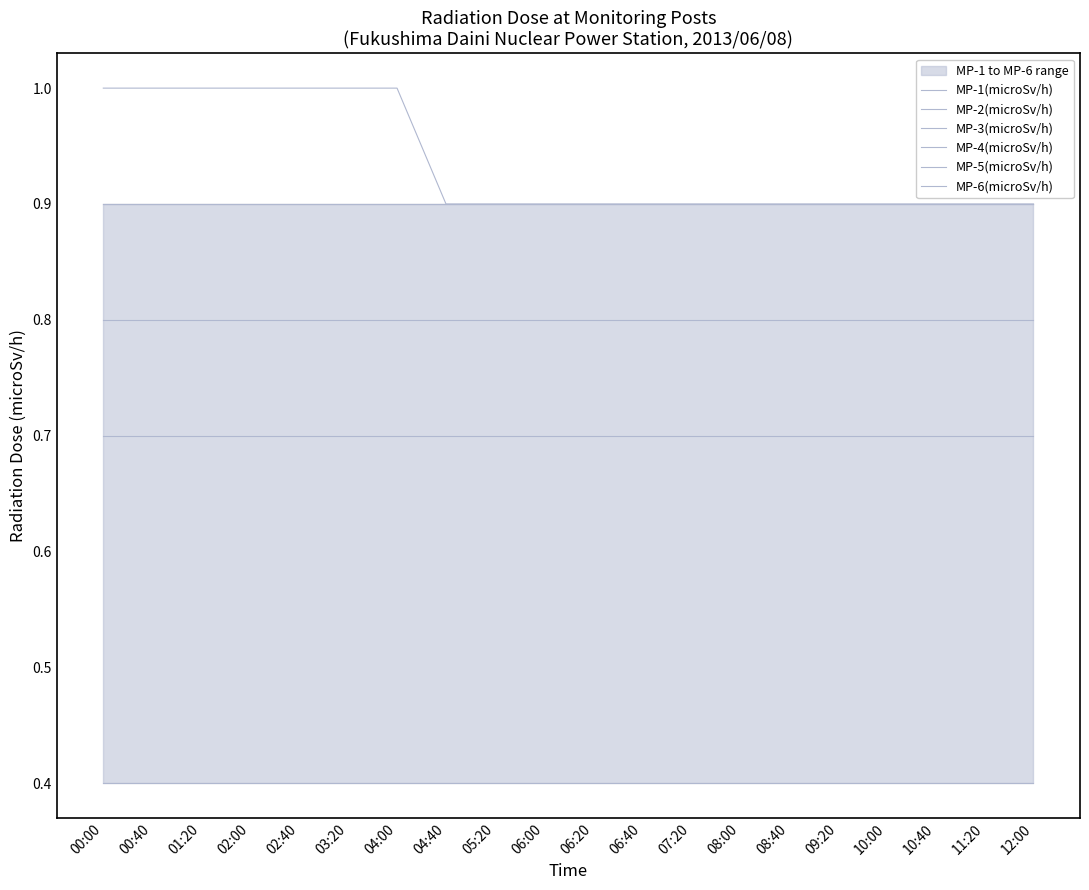

List the series in order of their peak value, highest first.

MP-3(microSv/h), MP-1(microSv/h), MP-4(microSv/h), MP-5(microSv/h), MP-2(microSv/h), MP-6(microSv/h)